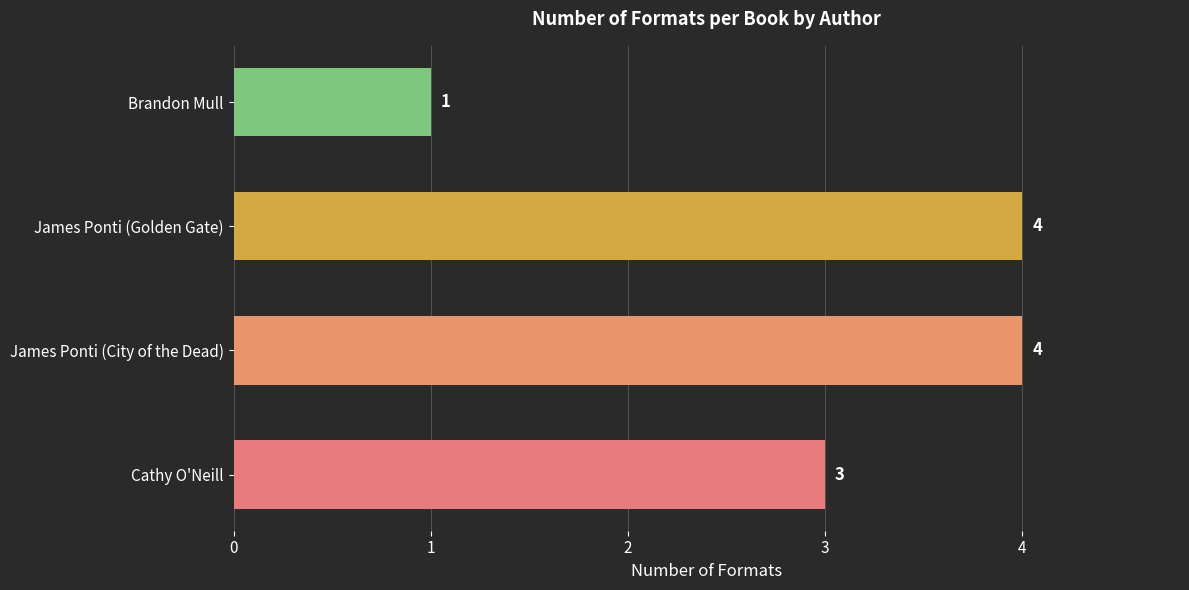

True or false: the data shows 1 at Brandon Mull.

True